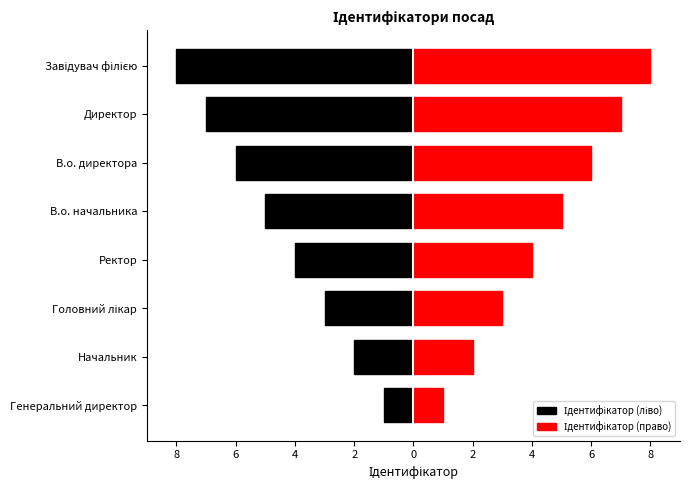

What is the sum of all Ідентифікатор (право) values?

36